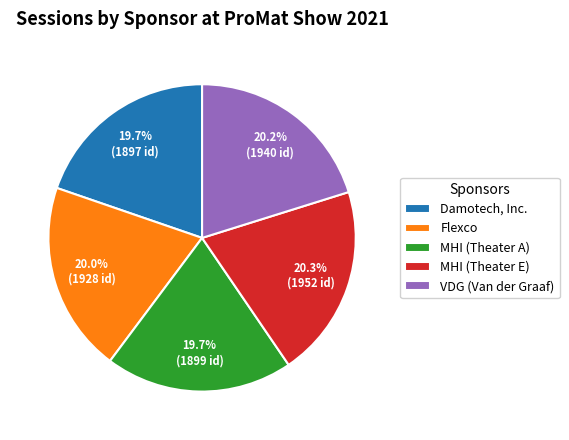

Combined, do MHI (Theater E) and Damotech, Inc. account for over 50%?

No